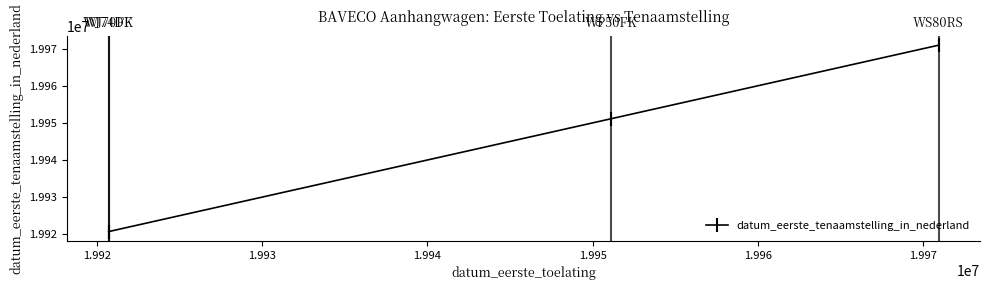

What is the sum of all values?

79763446